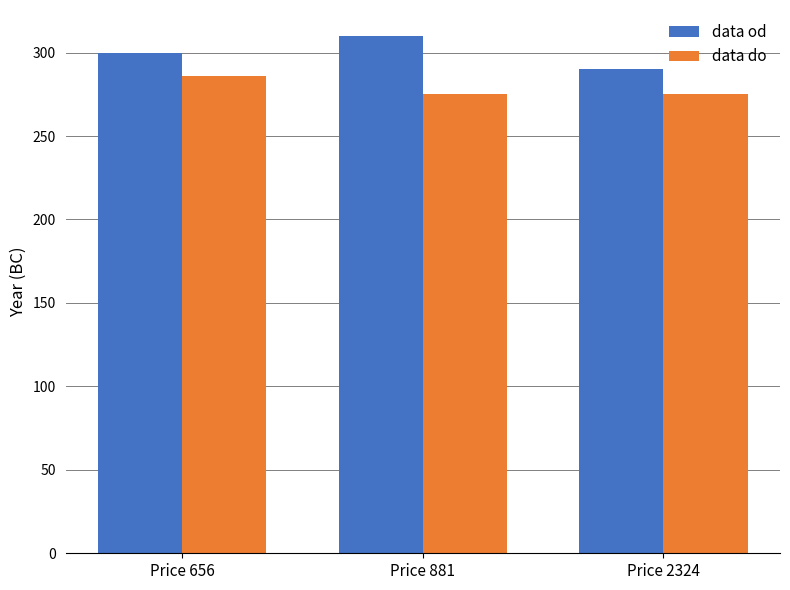

Rank the categories by data od value from lowest to highest.

Price 2324, Price 656, Price 881